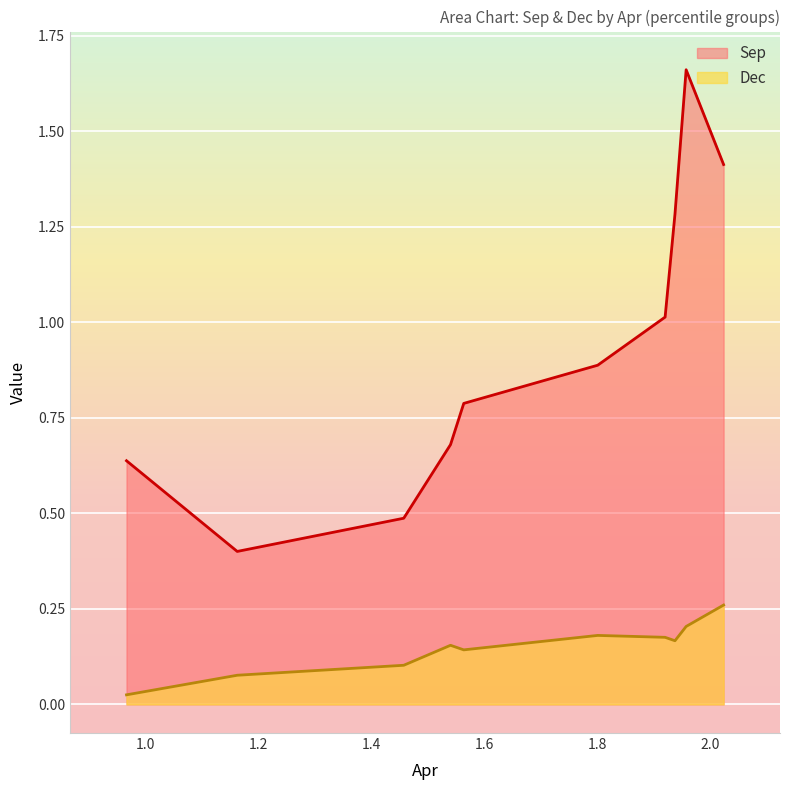

Which series has the largest total across all categories?

Sep